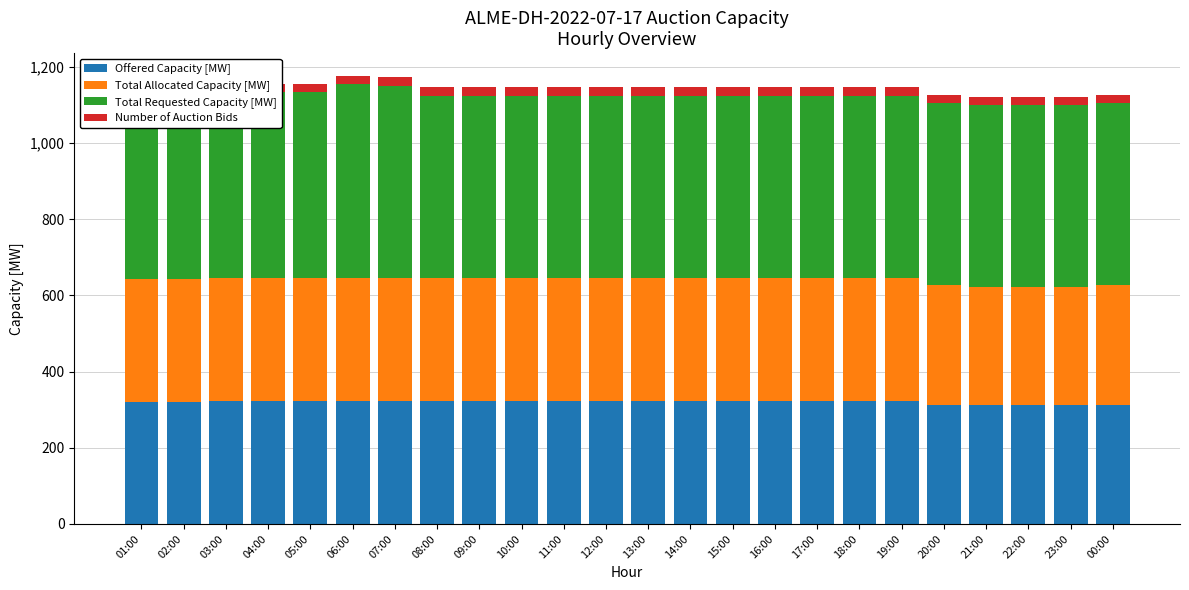

What is the value of the Total Requested Capacity [MW] bar at the 20th from the left?

478